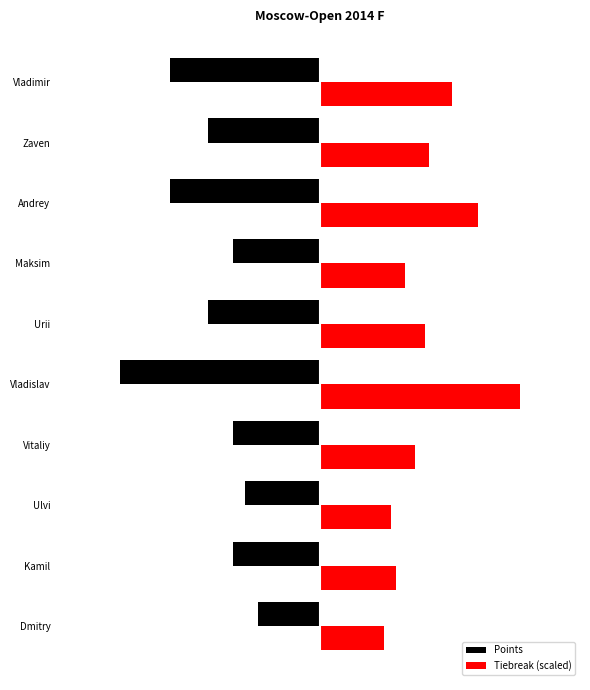

Reading left to right, extract all data points from this chart.

Points: -2.5	-3.5	-3.0	-3.5	-8.0	-4.5	-3.5	-6.0	-4.5	-6.0
Tiebreak (scaled): 2.5	3.0	2.9	3.8	8.0	4.2	3.4	6.3	4.3	5.3